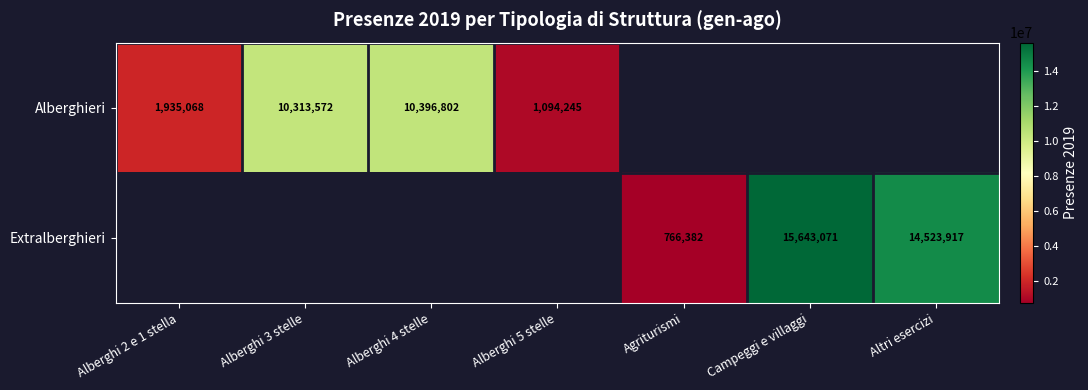

How many distinct data groups are displayed?

2